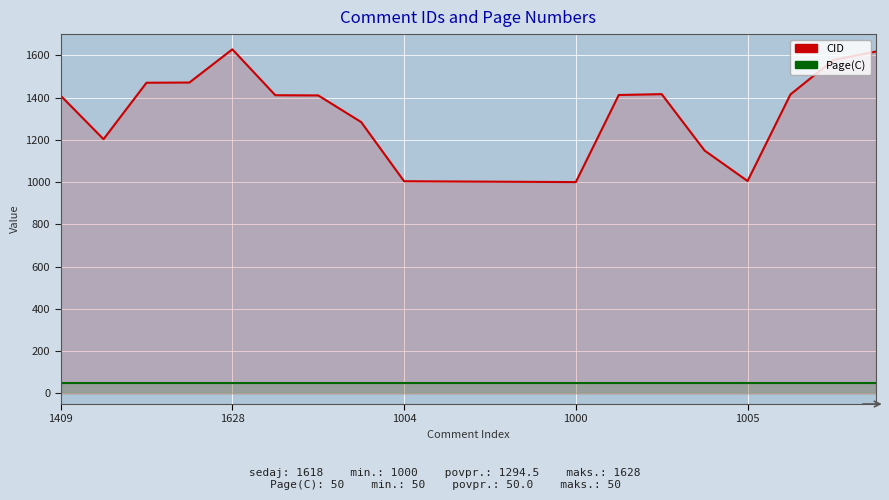

What is the label of the 16th point from the left?

15